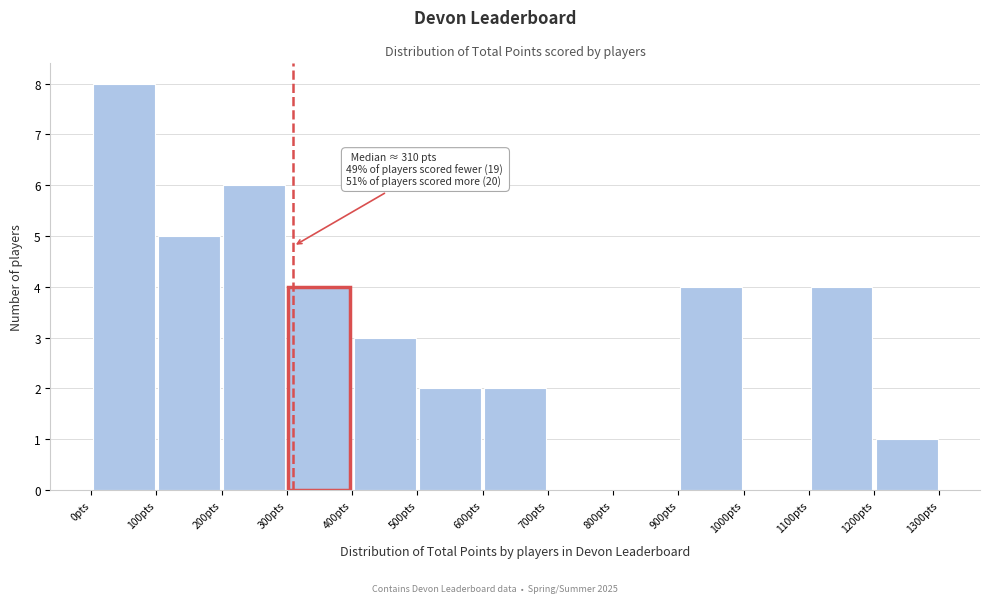

Over which range of the x-axis is the bar tallest?

0 to 100